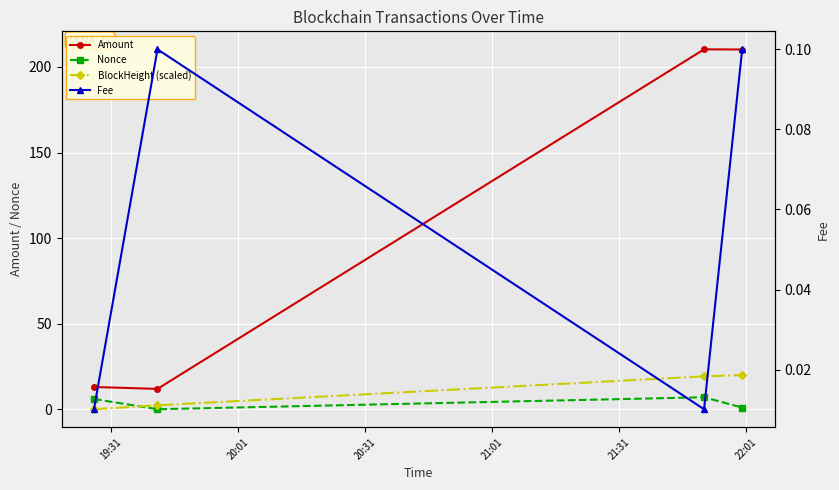

What are all the series names shown in the legend?

Amount, Nonce, BlockHeight (scaled), Fee